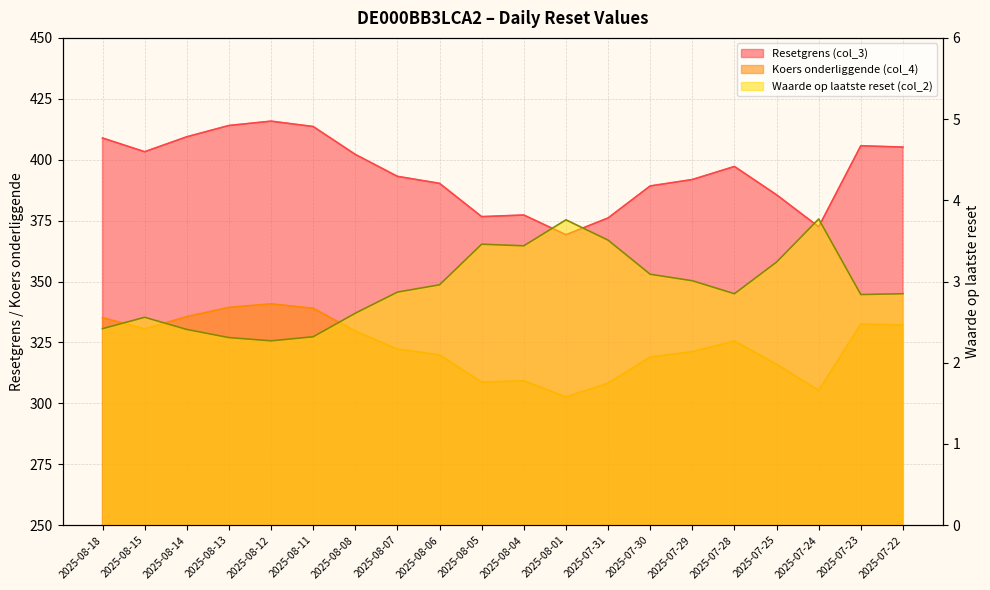

At how many categories does at least one series exceed 81?

20